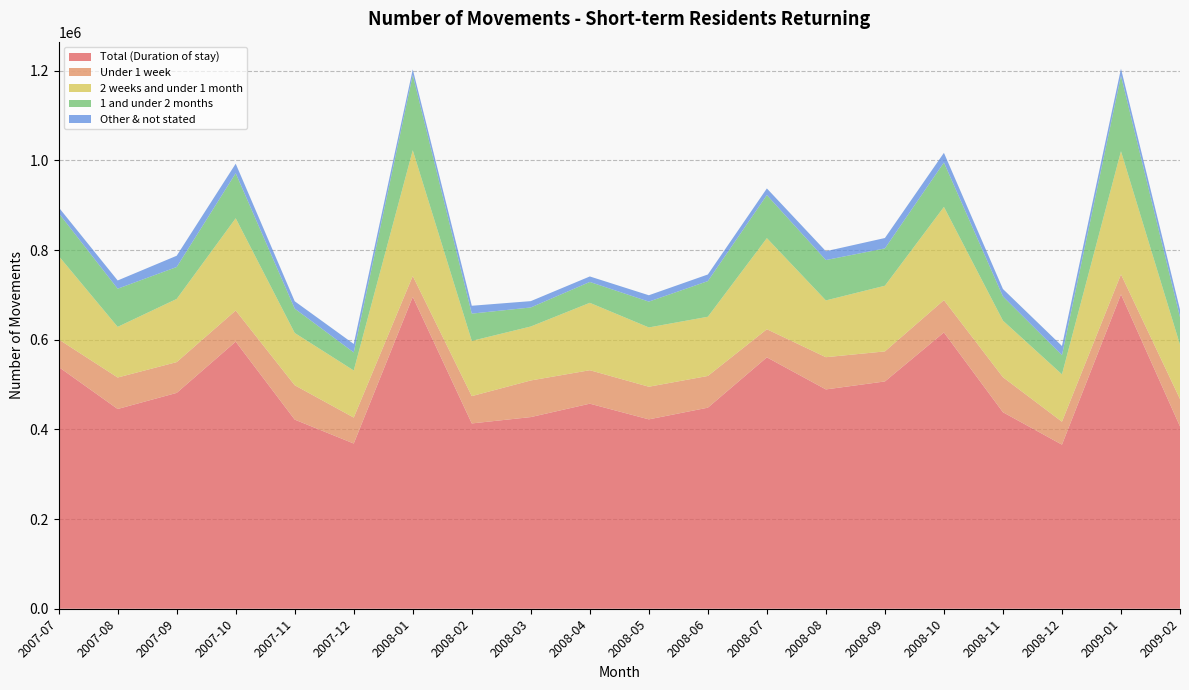

Reading left to right, transcribe all the data shown in this chart.

Total (Duration of stay): 2007-07=539210	2007-08=445460	2007-09=481360	2007-10=595650	2007-11=421760	2007-12=368440	2008-01=695630	2008-02=413260	2008-03=427420	2008-04=457300	2008-05=422330	2008-06=448400	2008-07=560660	2008-08=489110	2008-09=506890	2008-10=616190	2008-11=438240	2008-12=365920	2009-01=701240	2009-02=406570
Under 1 week: 2007-07=61480	2007-08=70220	2007-09=68660	2007-10=69440	2007-11=76630	2007-12=57890	2008-01=46440	2008-02=60920	2008-03=81680	2008-04=74620	2008-05=72780	2008-06=70730	2008-07=62660	2008-08=71860	2008-09=66990	2008-10=72050	2008-11=78080	2008-12=51150	2009-01=44460	2009-02=61120
2 weeks and under 1 month: 2007-07=186090	2007-08=112920	2007-09=140870	2007-10=205720	2007-11=116590	2007-12=105010	2008-01=280430	2008-02=123130	2008-03=120350	2008-04=150300	2008-05=132210	2008-06=132020	2008-07=203150	2008-08=126610	2008-09=146440	2008-10=207830	2008-11=126140	2008-12=105650	2009-01=274560	2009-02=120990
1 and under 2 months: 2007-07=95610	2007-08=85150	2007-09=71220	2007-10=100470	2007-11=54340	2007-12=40280	2008-01=167820	2008-02=60850	2008-03=42440	2008-04=46570	2008-05=57610	2008-06=79520	2008-07=96080	2008-08=90050	2008-09=83280	2008-10=99100	2008-11=54010	2008-12=42740	2009-01=168160	2009-02=61760
Other & not stated: 2007-07=12800	2007-08=18330	2007-09=25100	2007-10=21220	2007-11=16360	2007-12=18890	2008-01=12580	2008-02=17530	2008-03=14120	2008-04=12240	2008-05=14180	2008-06=14760	2008-07=14790	2008-08=19650	2008-09=23150	2008-10=21550	2008-11=16560	2008-12=20510	2009-01=15990	2009-02=16750